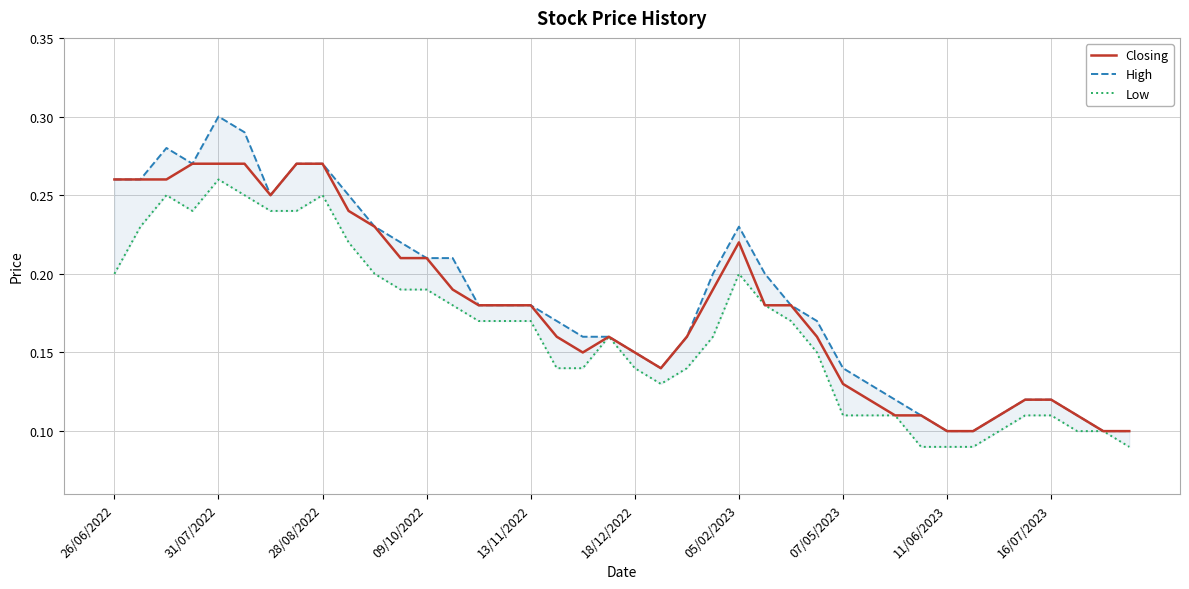

True or false: Closing has a value of 0.3 at 18/12/2022.

False